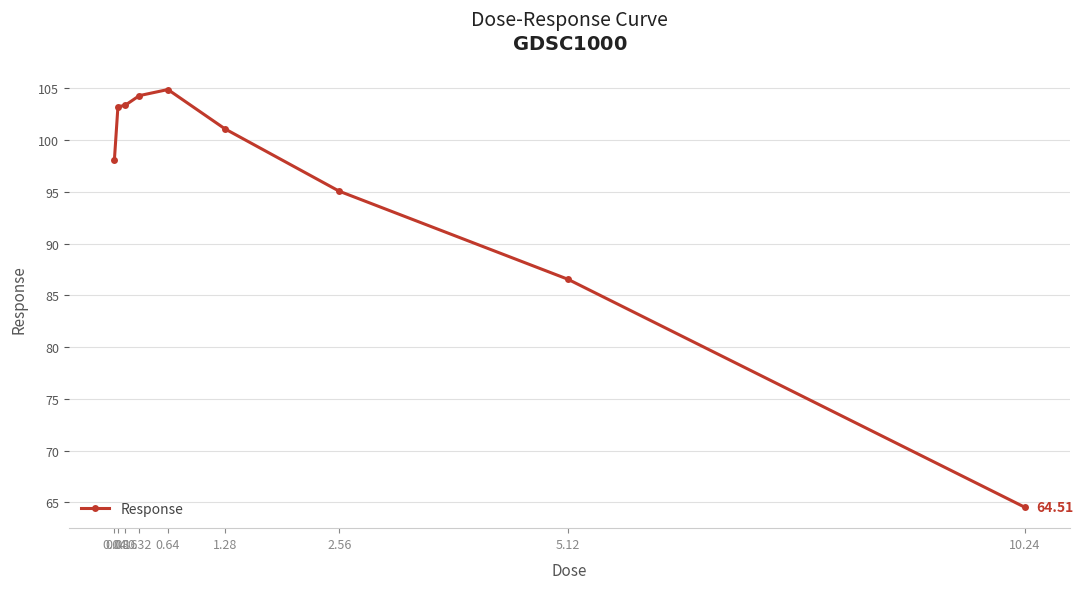

What is the value of the 3rd point from the left?

103.4